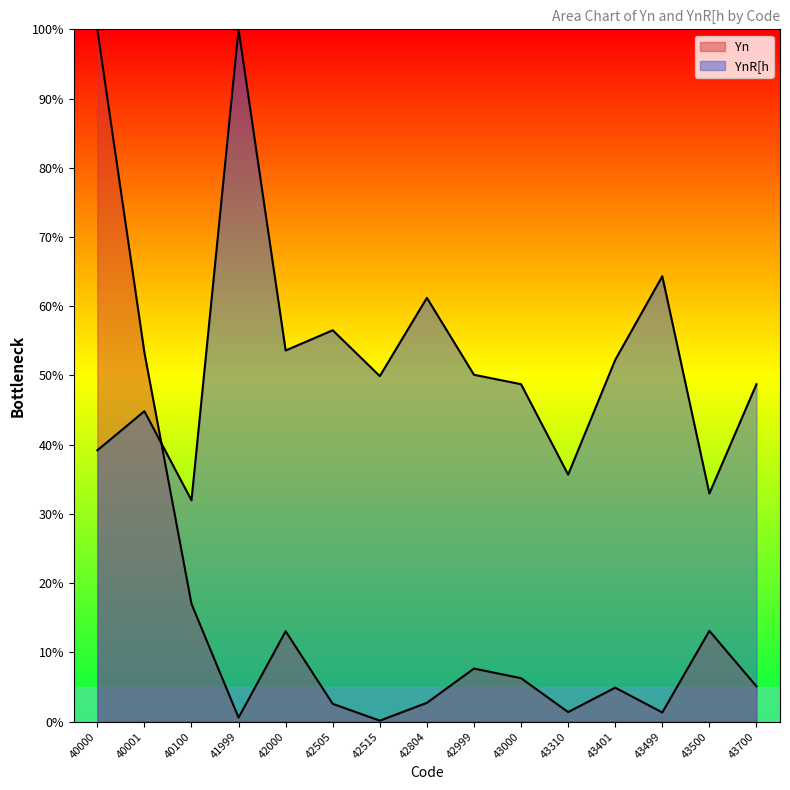

Where is Yn nearest to the value 50?

40001